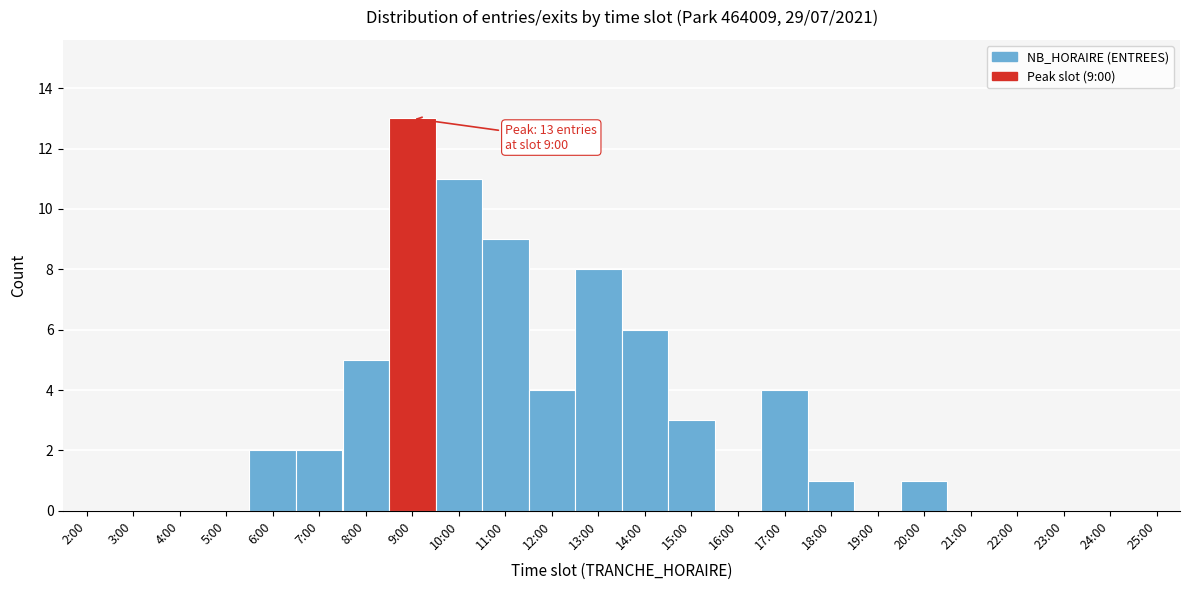

Reading right to left, extract all data points from this chart.

25:00=0	24:00=0	23:00=0	22:00=0	21:00=0	20:00=1	19:00=0	18:00=1	17:00=4	16:00=0	15:00=3	14:00=6	13:00=8	12:00=4	11:00=9	10:00=11	9:00=13	8:00=5	7:00=2	6:00=2	5:00=0	4:00=0	3:00=0	2:00=0